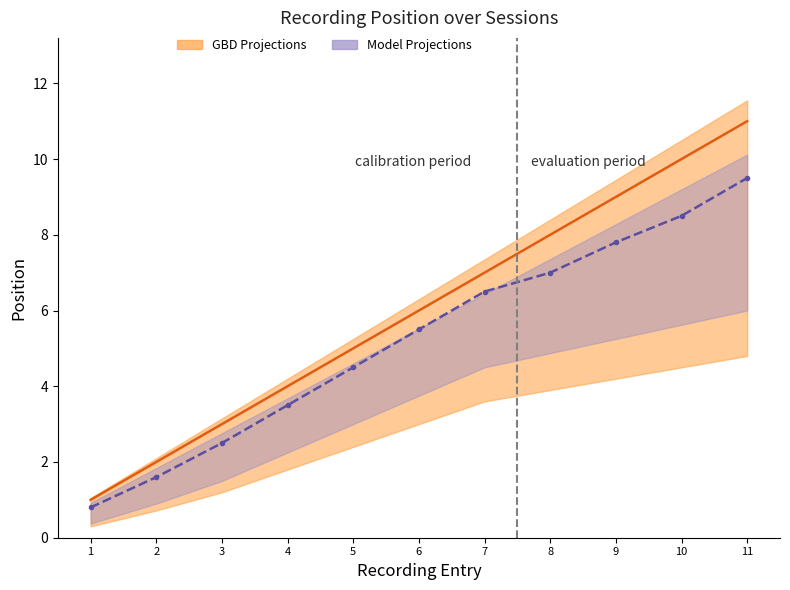

How many distinct data groups are displayed?

2